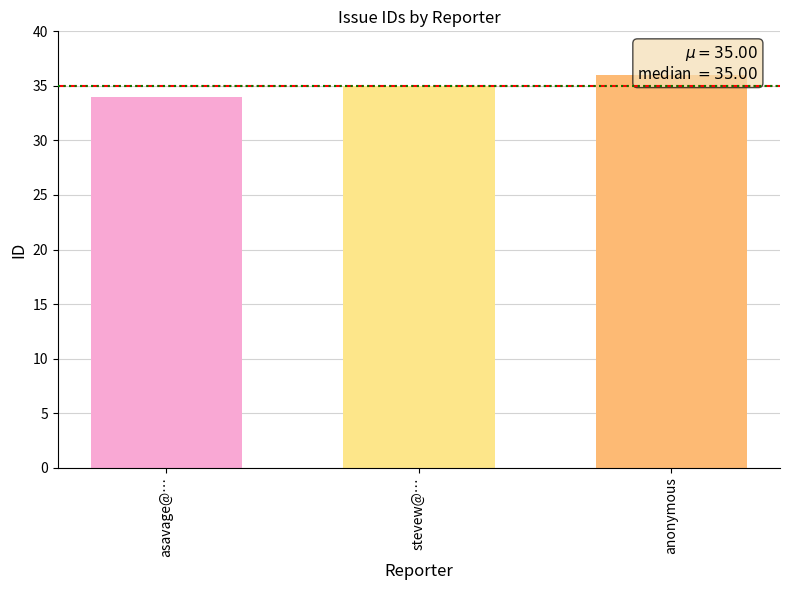

What position from the left is asavage@…?

1